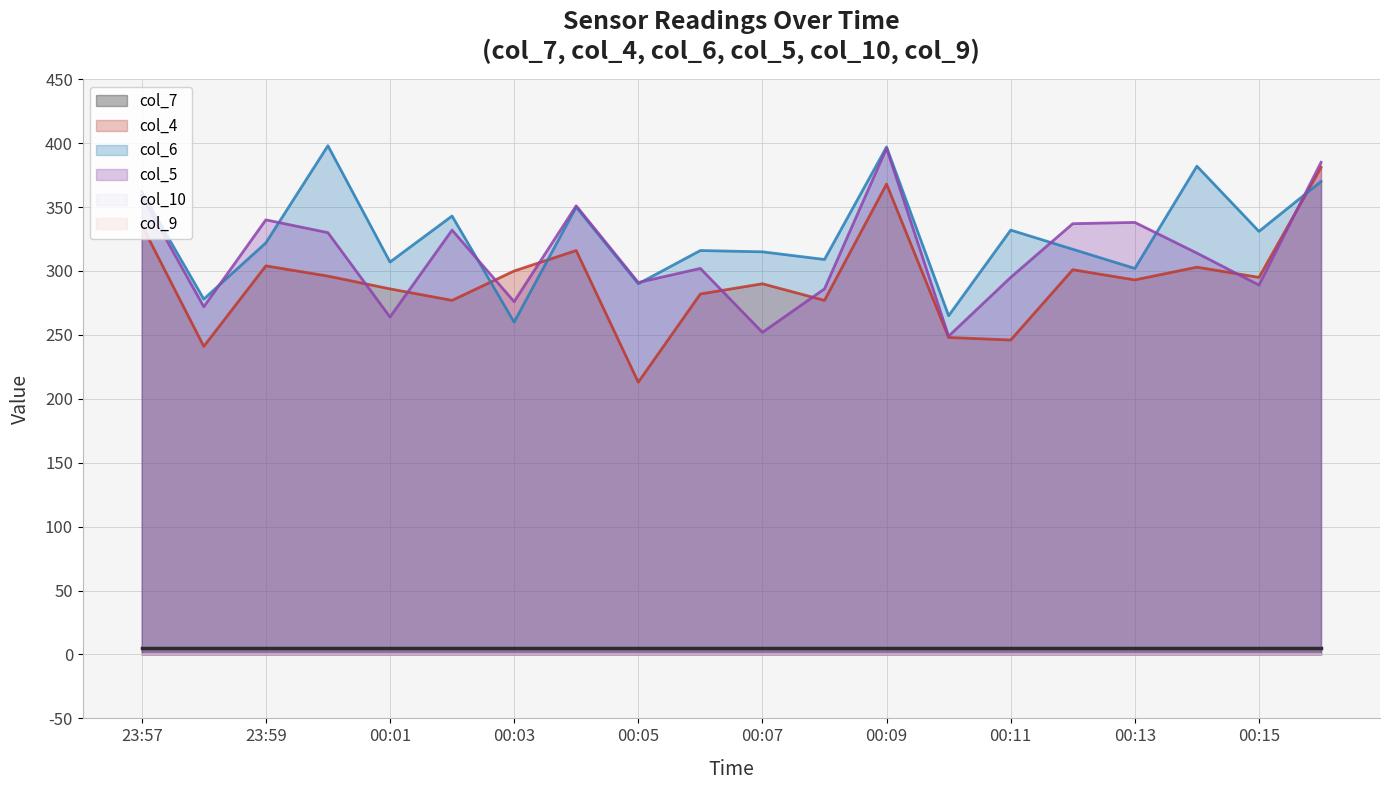

Which has a higher value, 00:05 or 15?

00:05